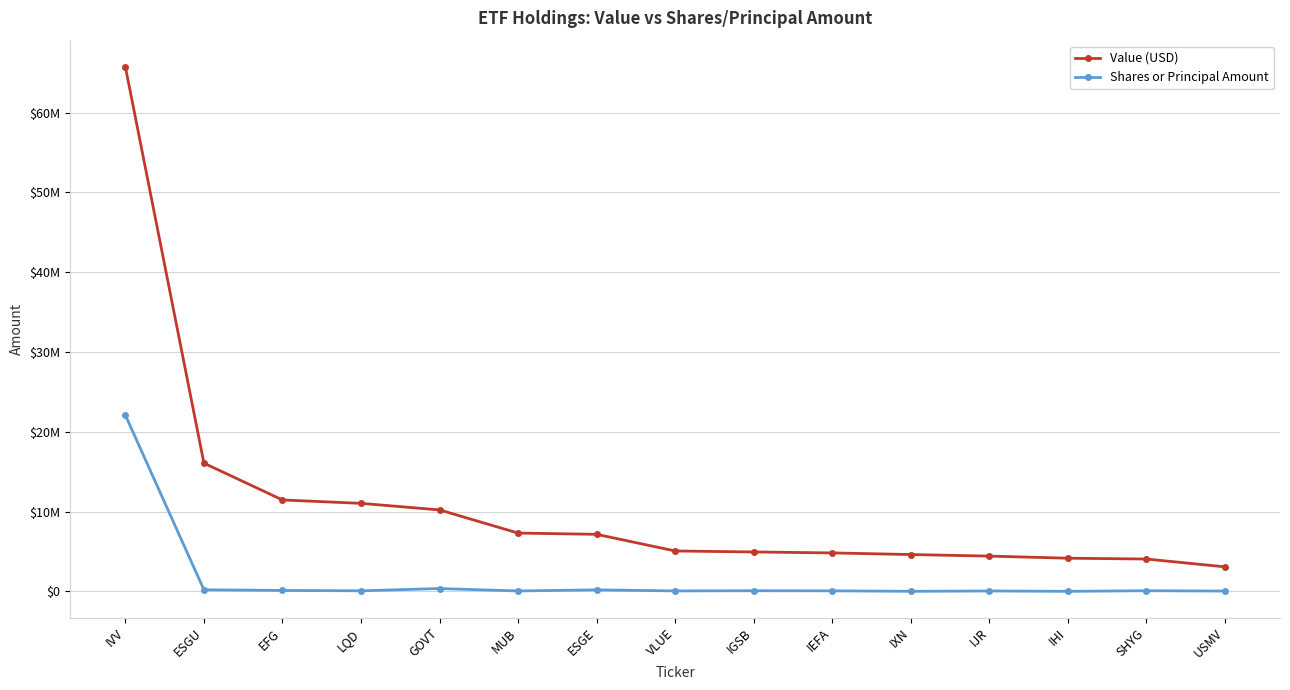

Rank the categories by Value (USD) value from lowest to highest.

USMV, SHYG, IHI, IJR, IXN, IEFA, IGSB, VLUE, ESGE, MUB, GOVT, LQD, EFG, ESGU, IVV